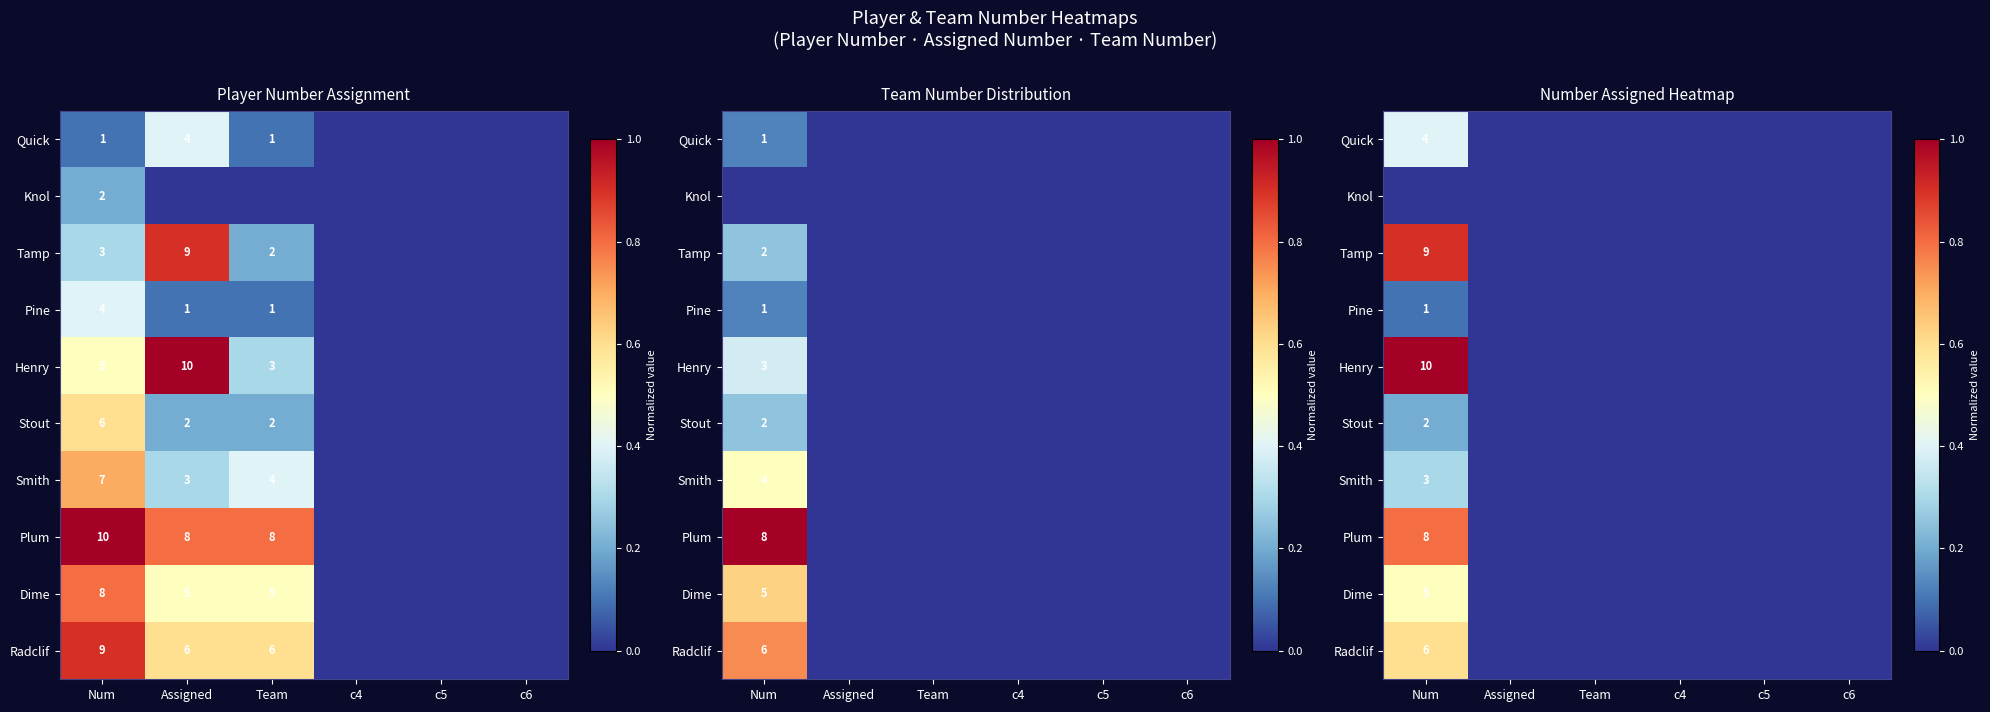

The Knol series shows 0.0 at Num. True or false?

True